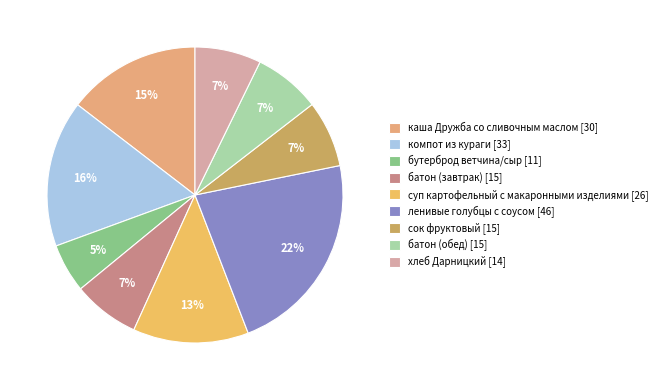

To the nearest percent, what is the combined percentage of каша Дружба со сливочным маслом and бутерброд ветчина/сыр?

20%